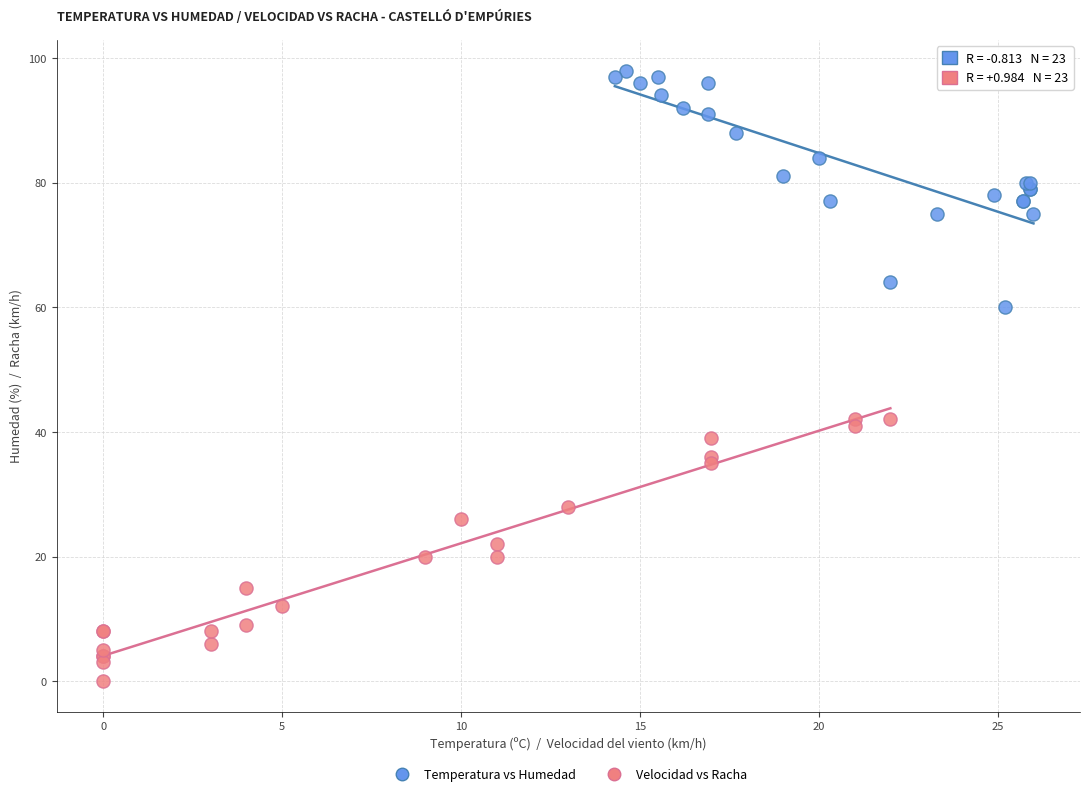

Which series contains the highest Y value?

Temperatura vs Humedad